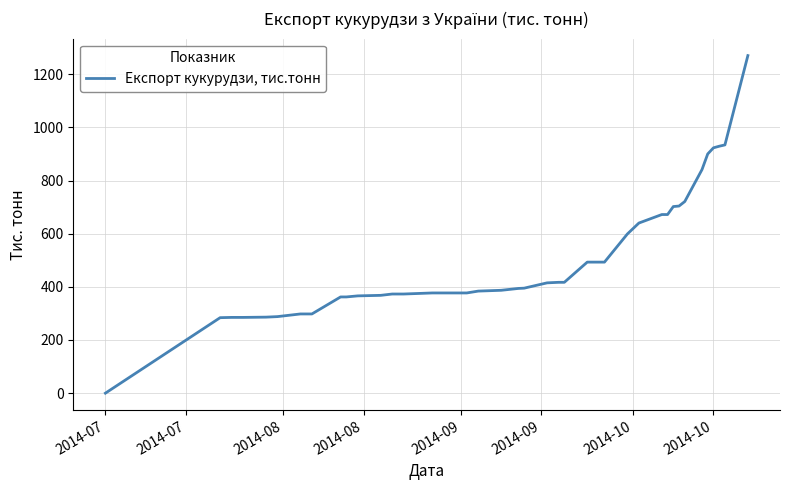

What is the maximum value shown in the chart?

1270